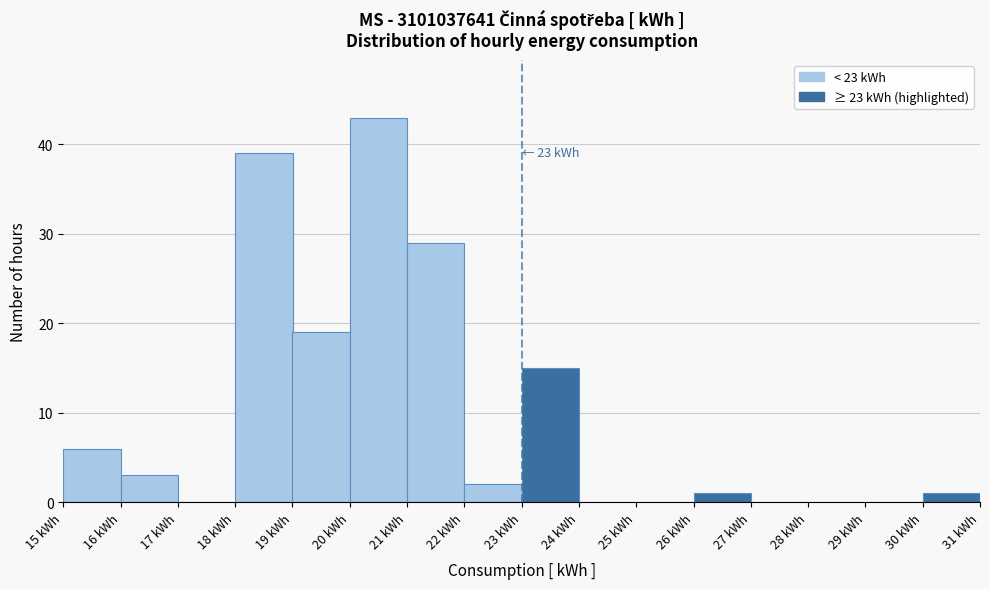

Which range on the x-axis has the tallest bar?

20 to 21